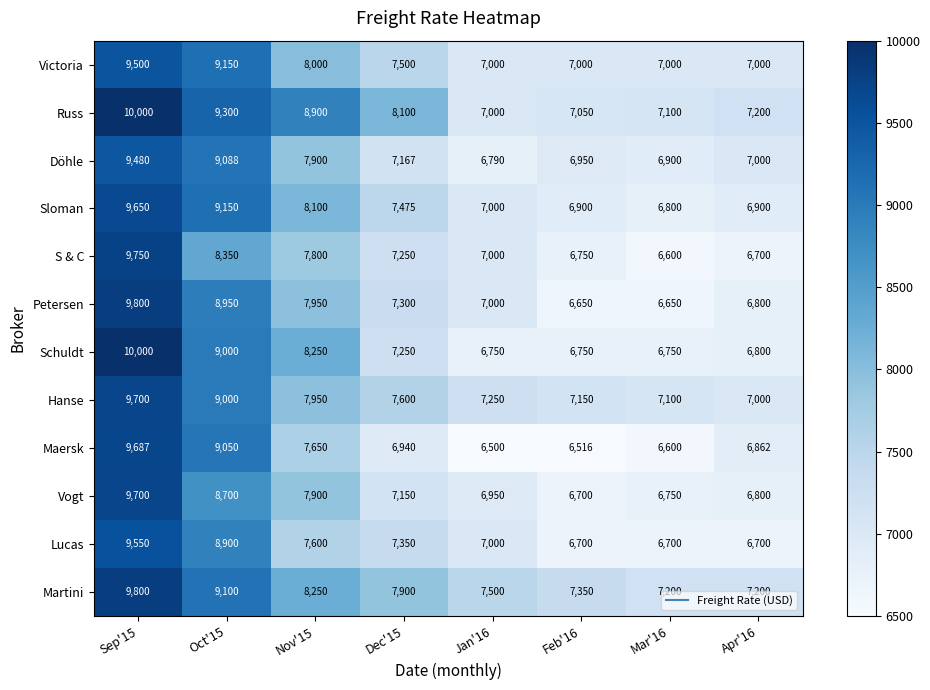

True or false: Döhle has a value of 6900 at Mar'16.

True